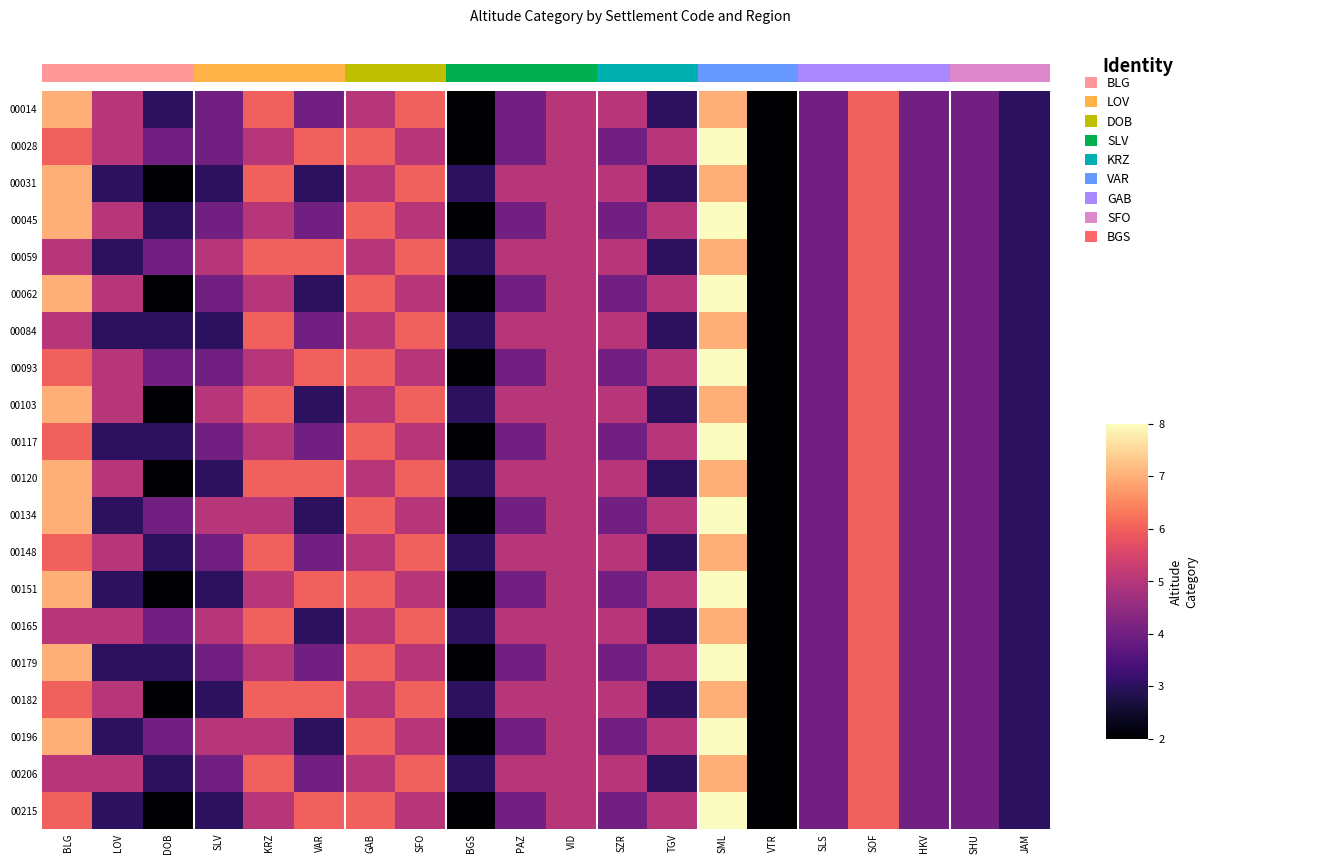

What is the difference between the maximum and second lowest values in the 00084 series?

4